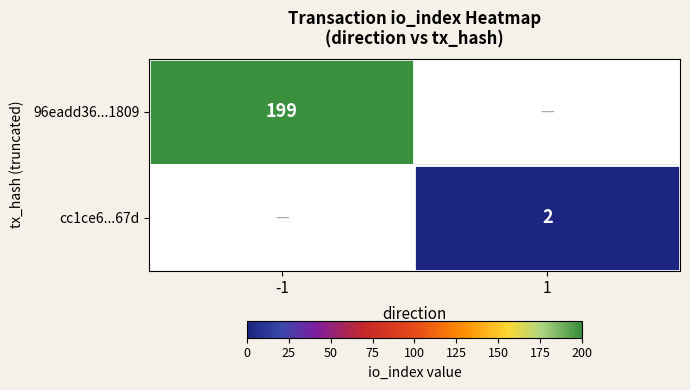

At which category is the sum across all series the highest?

-1